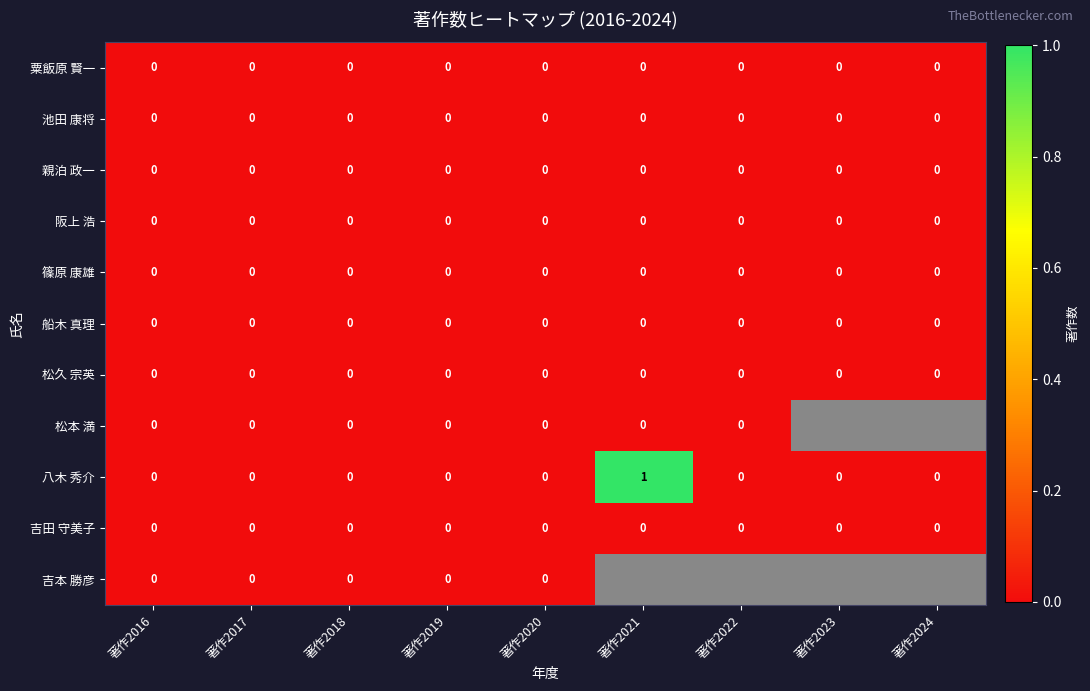

The 阪上 浩 series shows 0 at 著作2020. True or false?

True